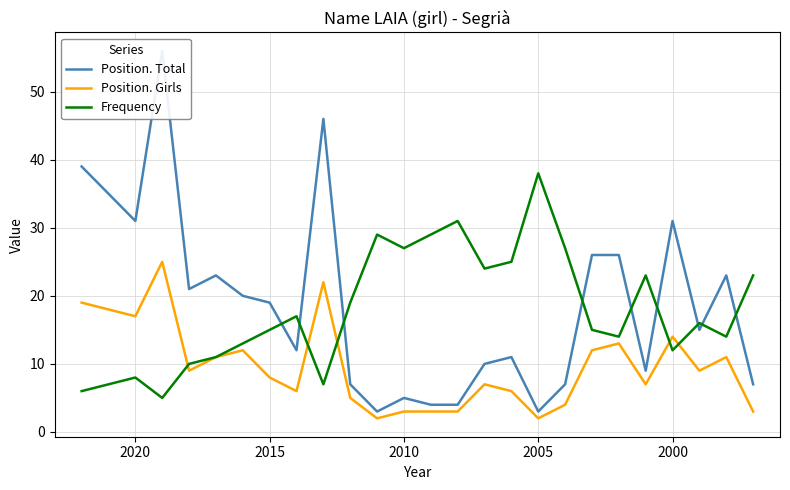

How many intersections are there between Position. Girls and Frequency?

5